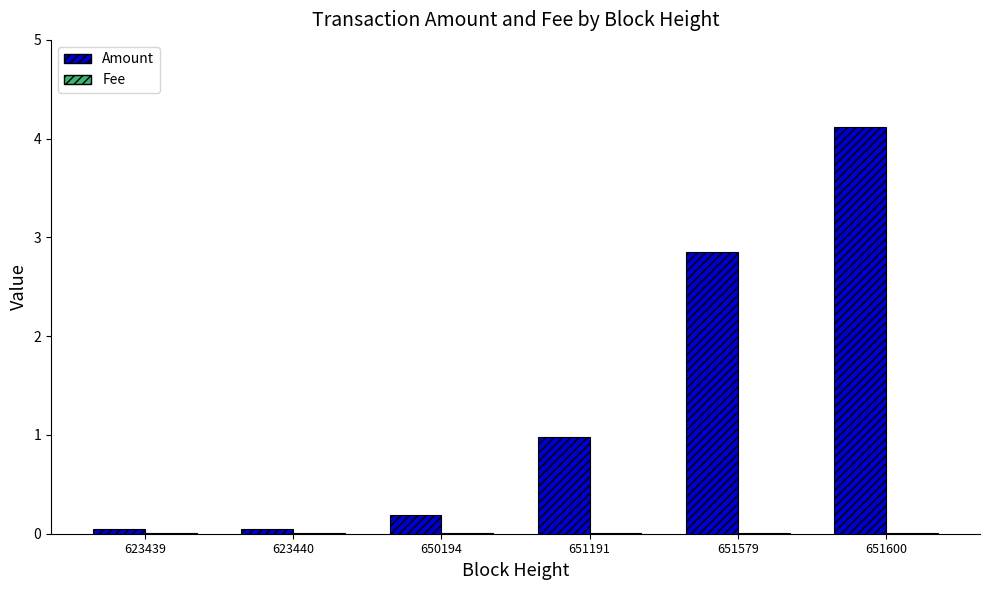

At which category is the sum across all series the highest?

651600